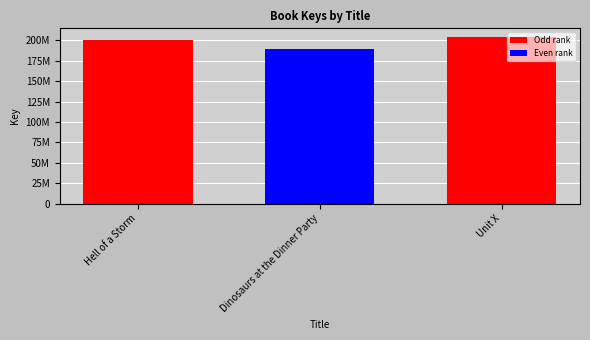

Reading right to left, list all the values displayed in this chart.

204428090	189747111	200019104